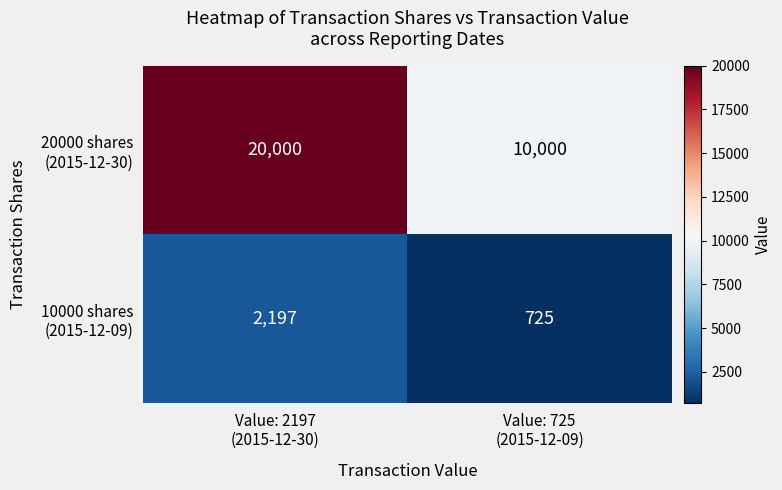

What is the greatest value displayed?

20000